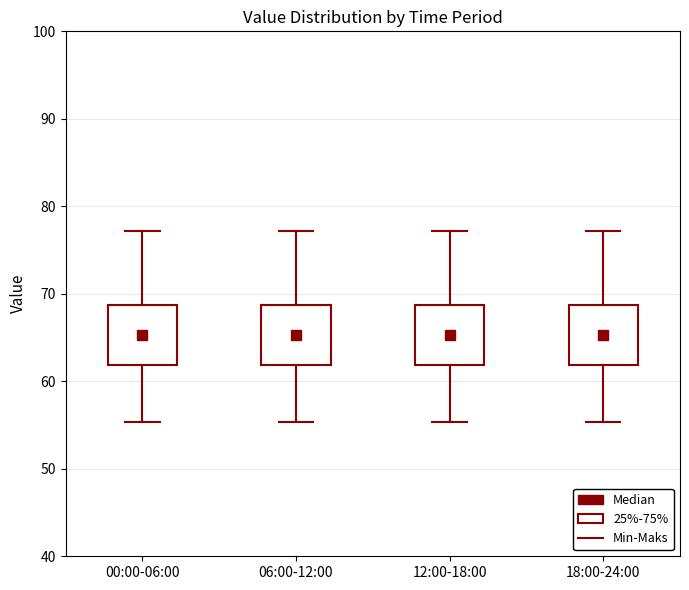

Reading left to right, read every box against the y-axis: the position of its median line, the range the box covers, and the ends of its whiskers. The values are not printed on the chart, so give them approximately, as read against the axis.

00:00-06:00: median 65, box 62 to 69, whiskers 55 to 77
06:00-12:00: median 65, box 62 to 69, whiskers 55 to 77
12:00-18:00: median 65, box 62 to 69, whiskers 55 to 77
18:00-24:00: median 65, box 62 to 69, whiskers 55 to 77